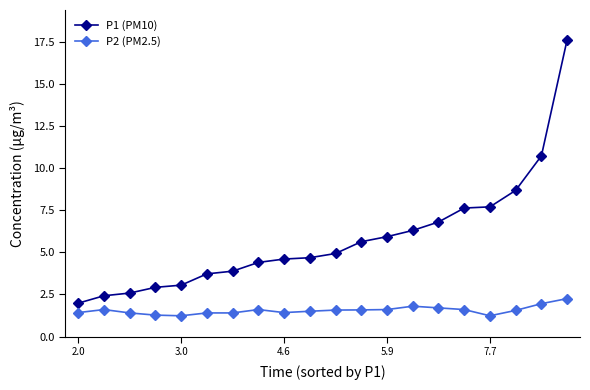

Which series has the largest total across all categories?

P1 (PM10)